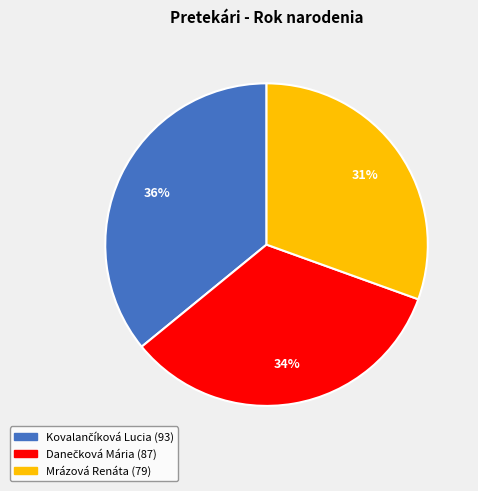

To the nearest percent, what portion does Mrázová Renáta represent?

31%